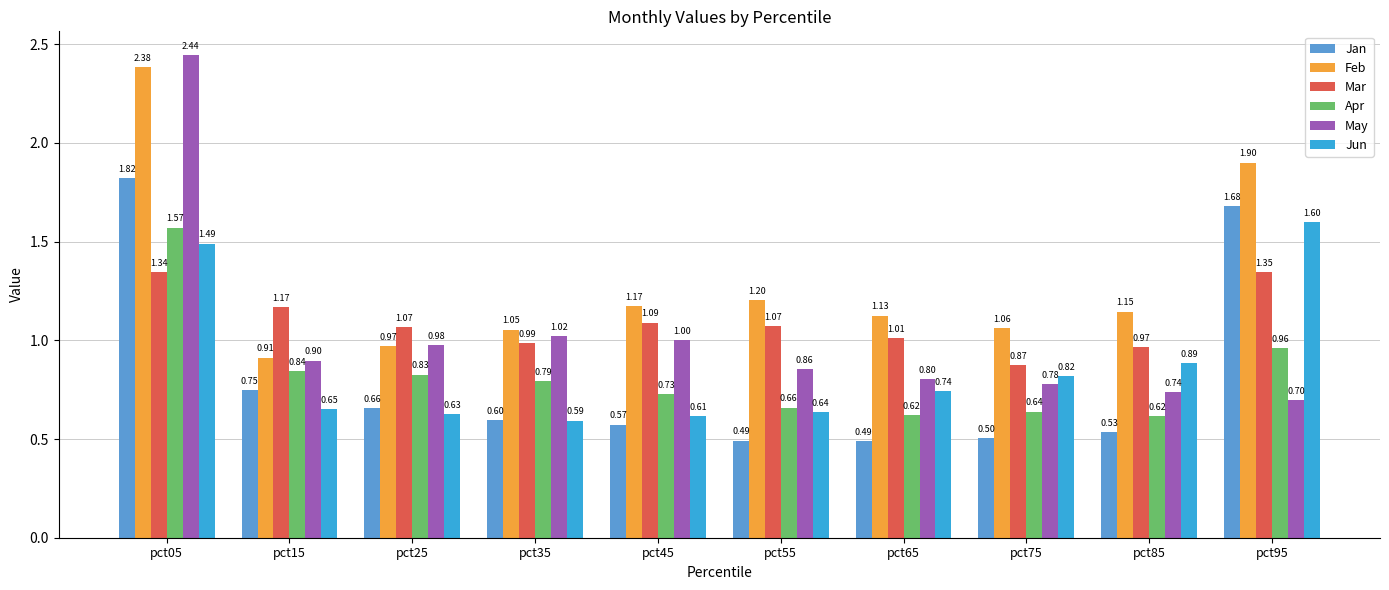

What is the total value across all series at pct25?

5.1